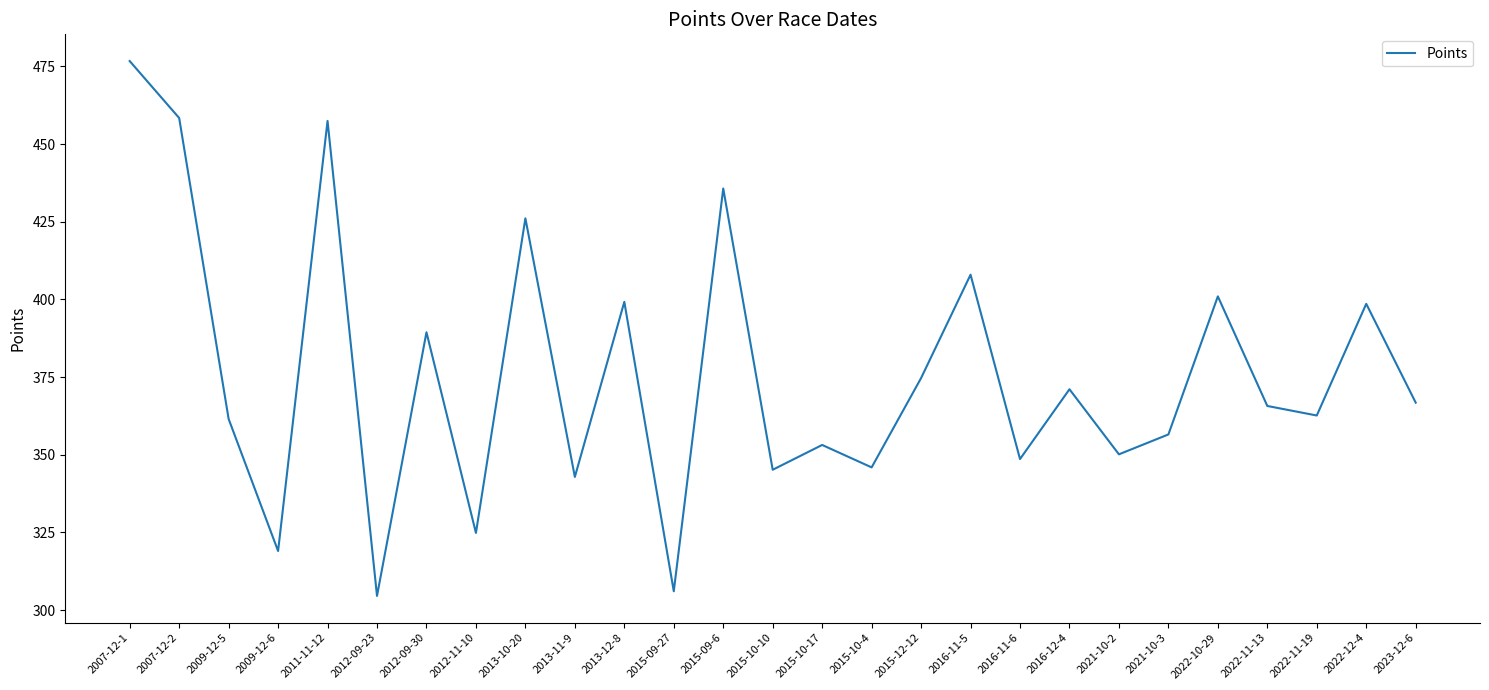

Between 2015-10-17 and 2007-12-2, which is larger?

2007-12-2